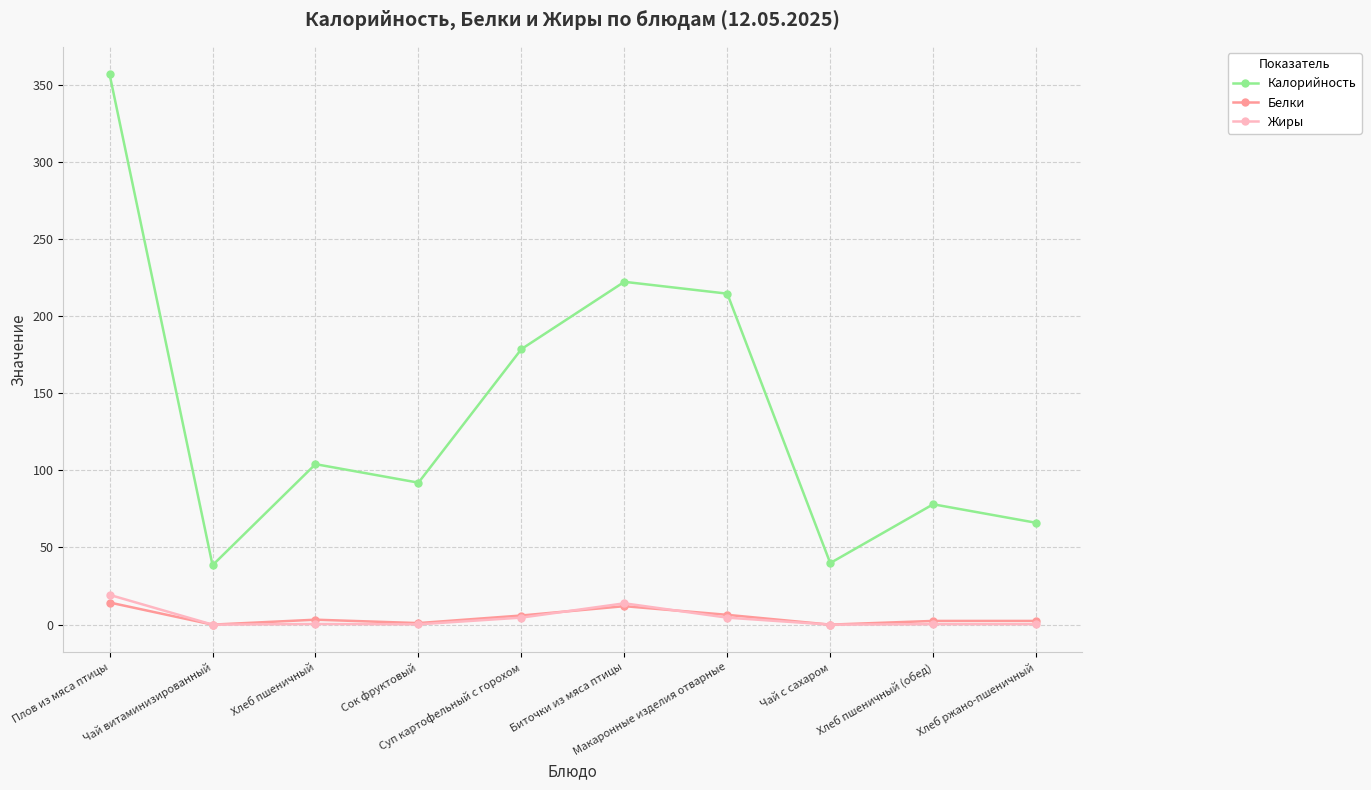

True or false: Калорийность and Белки intersect in this chart.

False